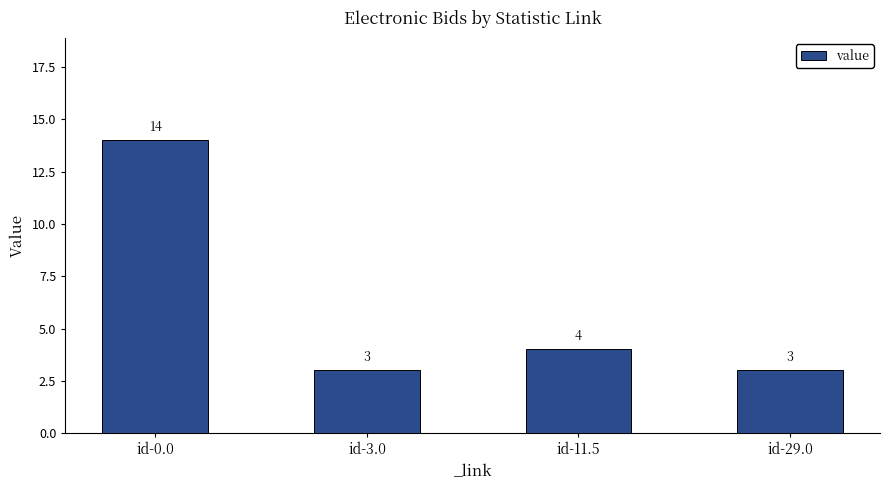

What is the difference between the values at id-29.0 and id-11.5?

1